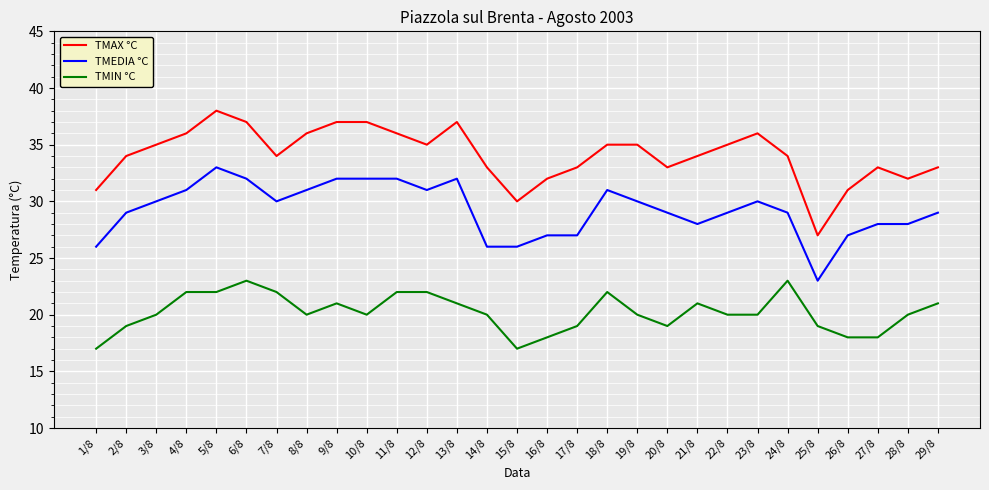

How many lines are shown in the chart?

3